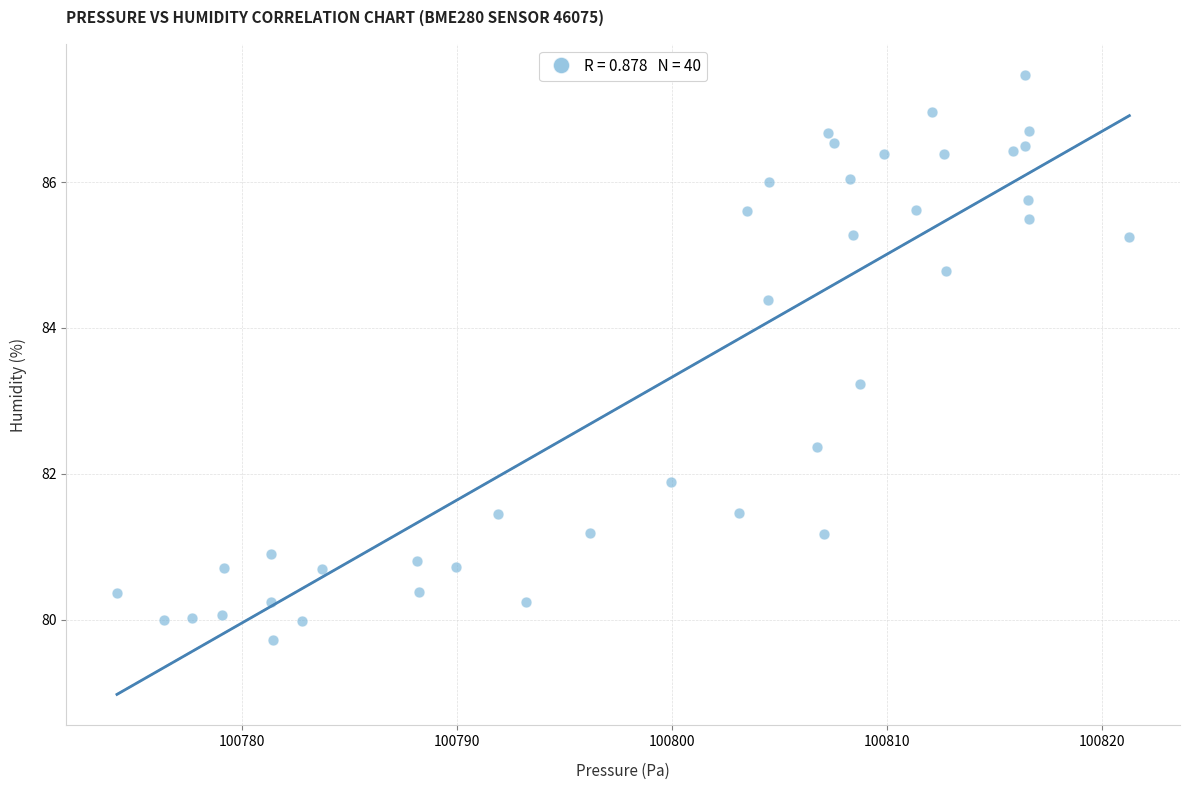

What is the range of X values (max minus min)?

47.1